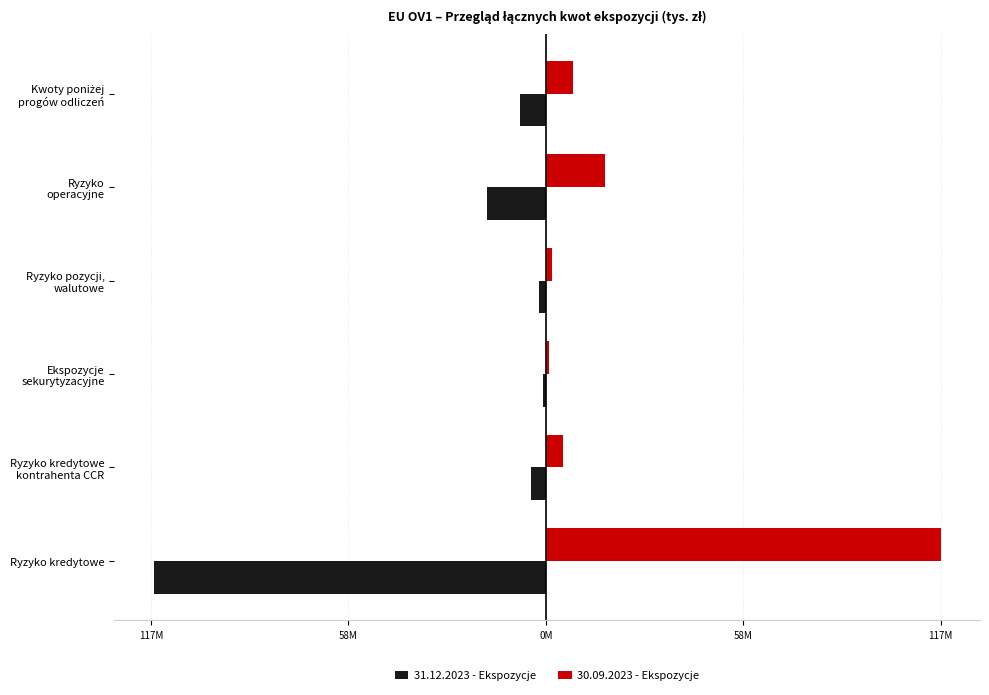

What are all the series names shown in the legend?

31.12.2023 - Ekspozycje, 30.09.2023 - Ekspozycje